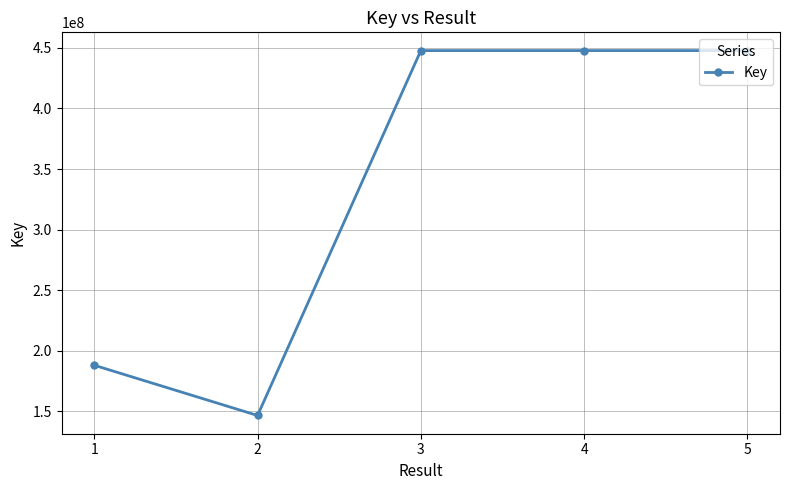

How many lines are shown in the chart?

1